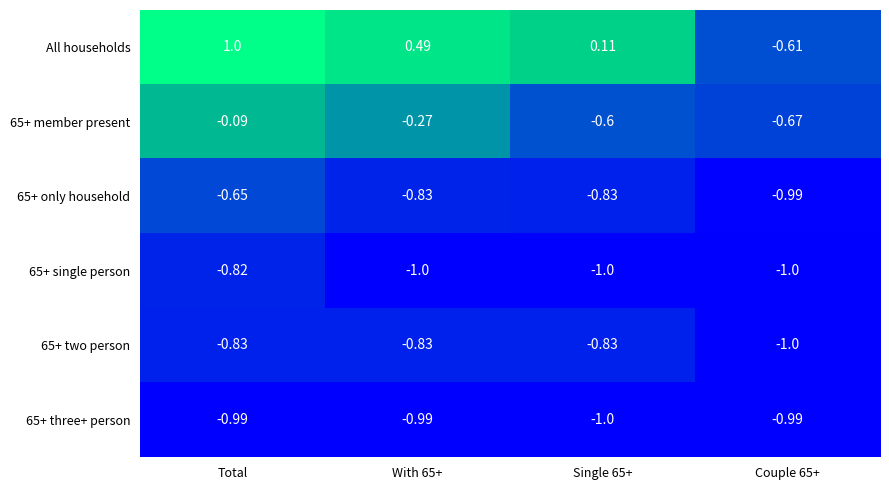

Which series has the widest spread of values?

All households